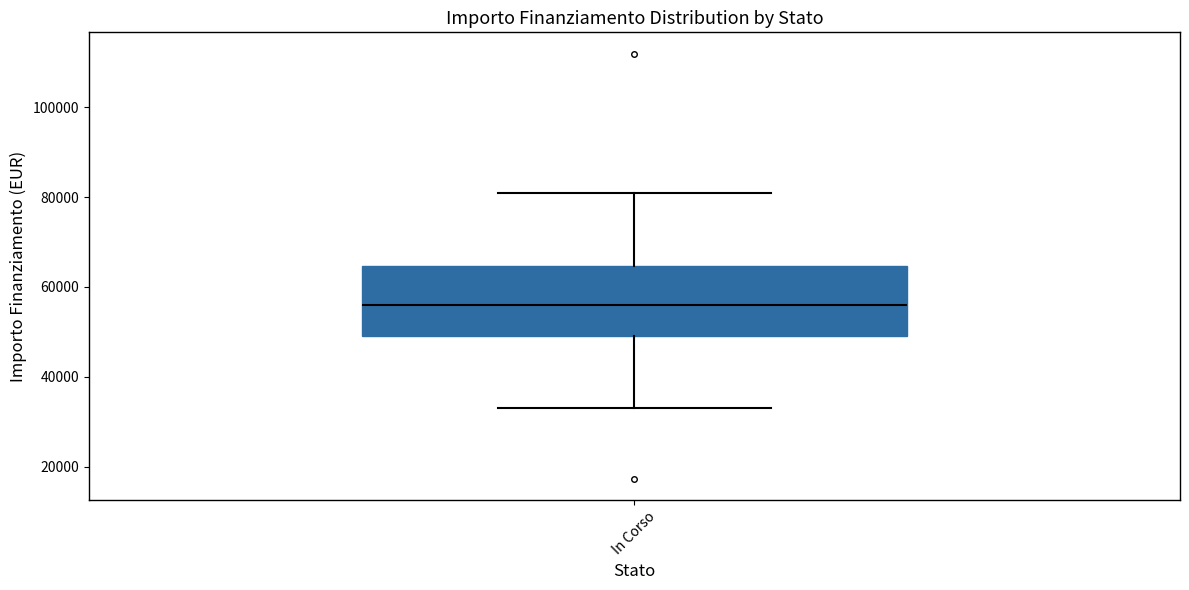

Transcribe this box plot: give where the median line is, the range the box spans, and where the two whiskers end, as read against the y-axis. The values are not printed on the chart, so give them approximately, as read against the axis.

median 56000, box 50000 to 64000, whiskers 32000 to 80000